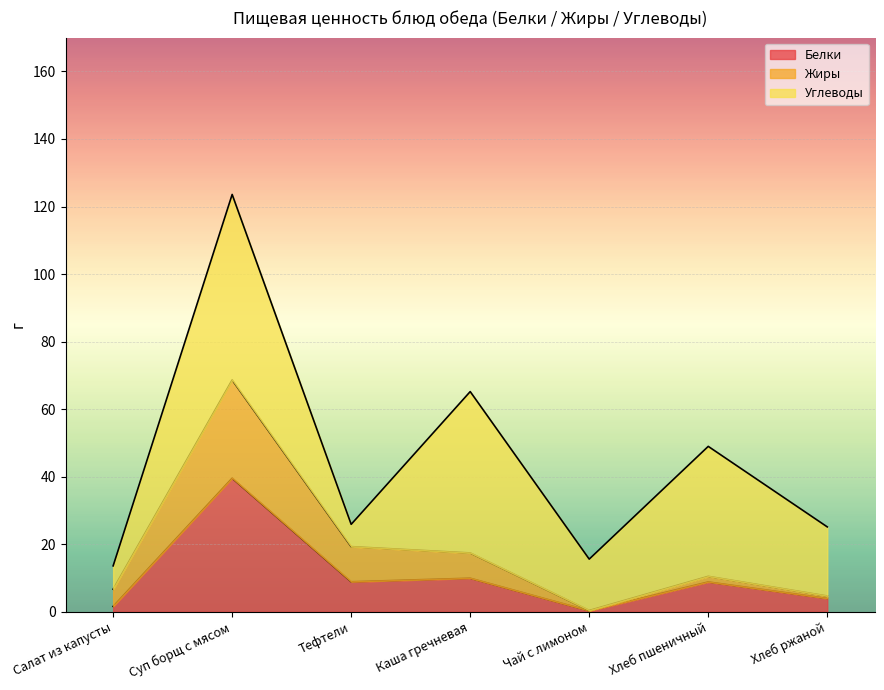

Is it true that Белки equals 9.9 at Каша гречневая?

True